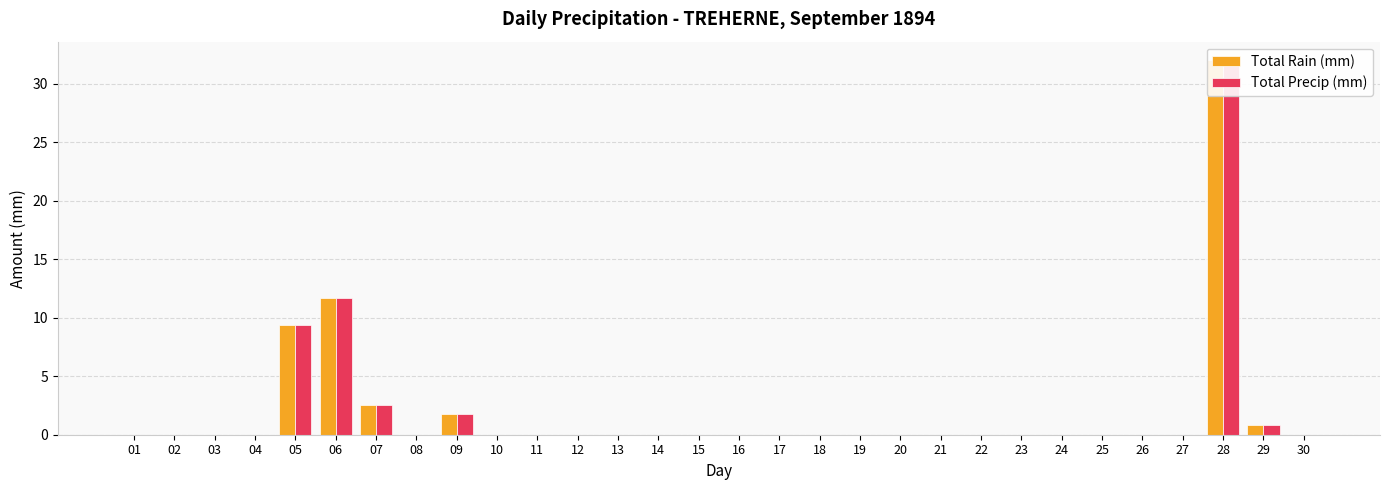

How many data points in Total Precip (mm) are above 0?

6